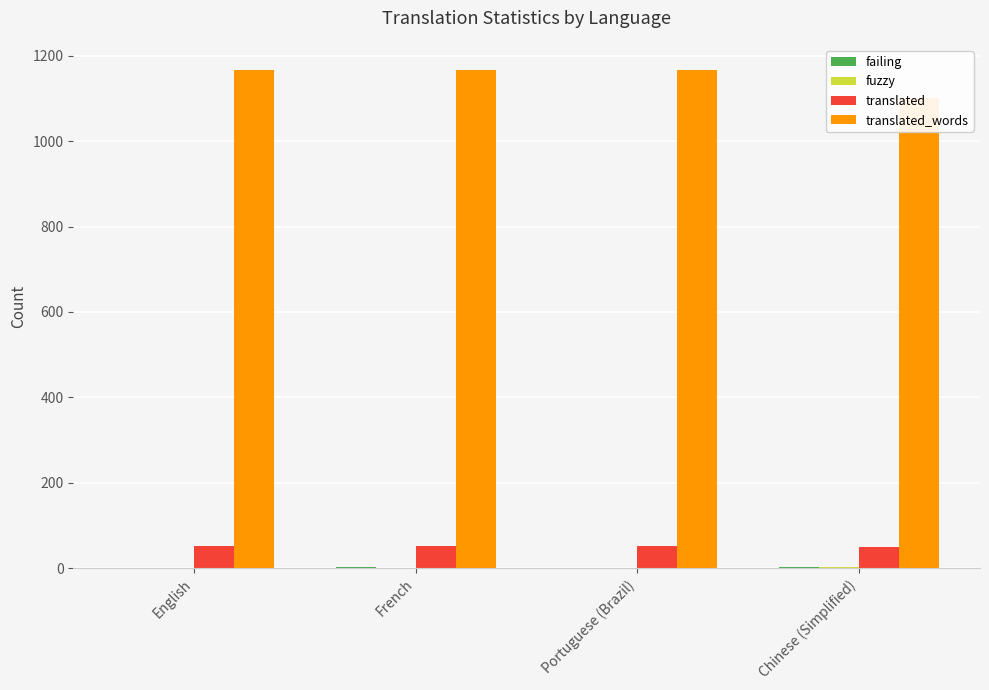

The failing series shows 4 at French. True or false?

True